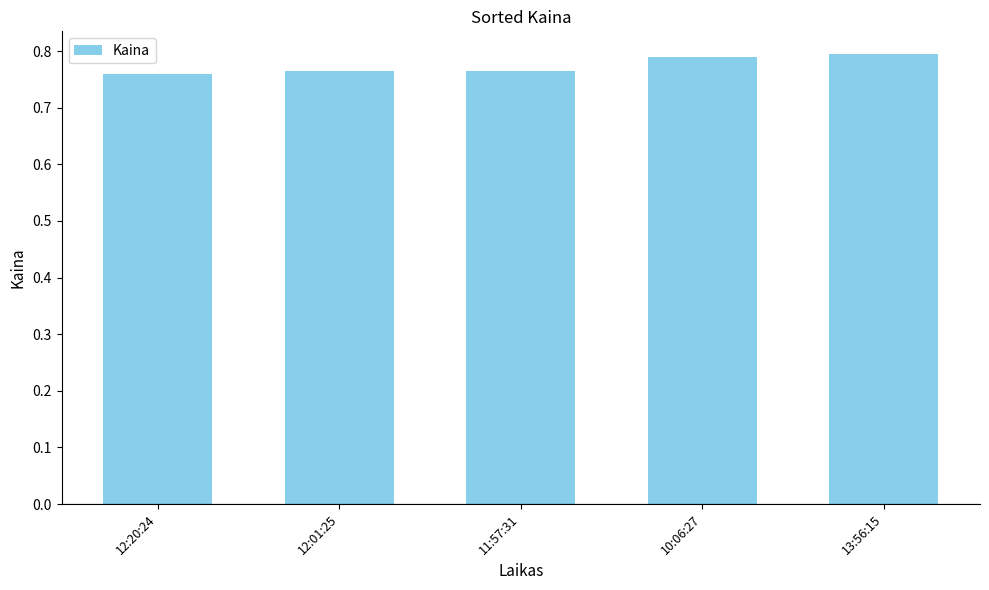

What is the label of the 5th bar from the right?

12:20:24